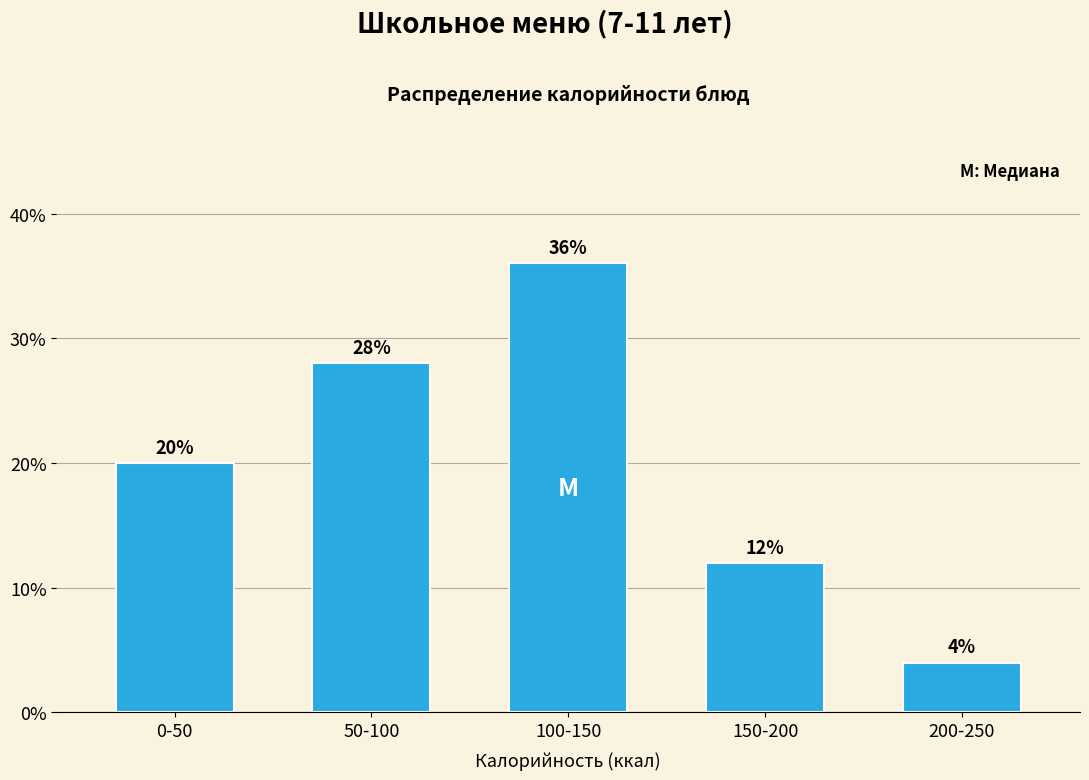

Reading left to right, transcribe all the data shown in this chart.

0-50=20.0	50-100=28.0	100-150=36.0	150-200=12.0	200-250=4.0